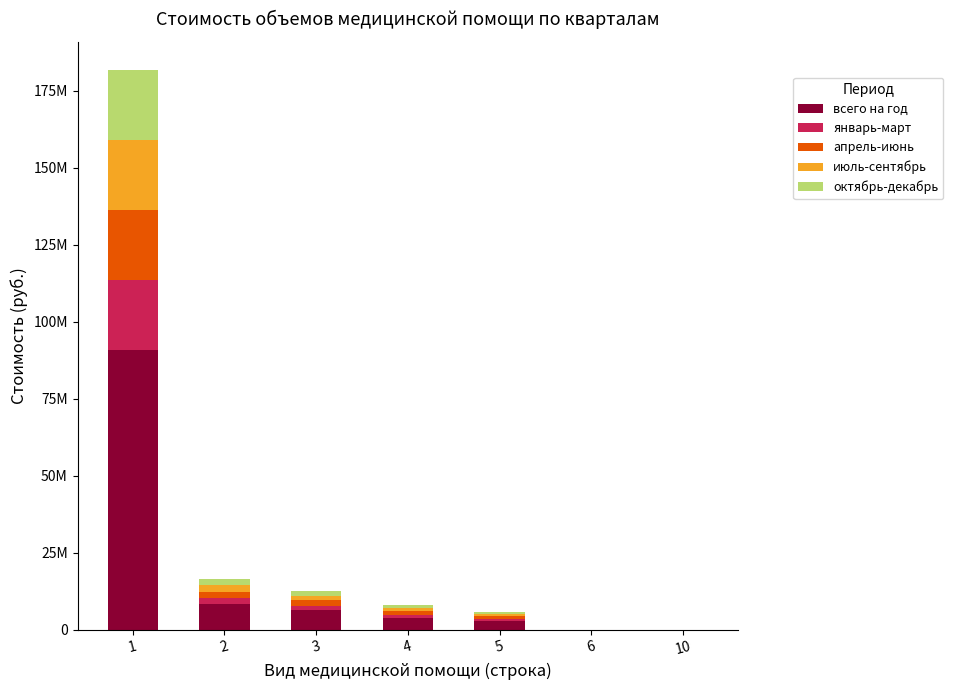

What is the average value of the всего на год series?

16065548.9